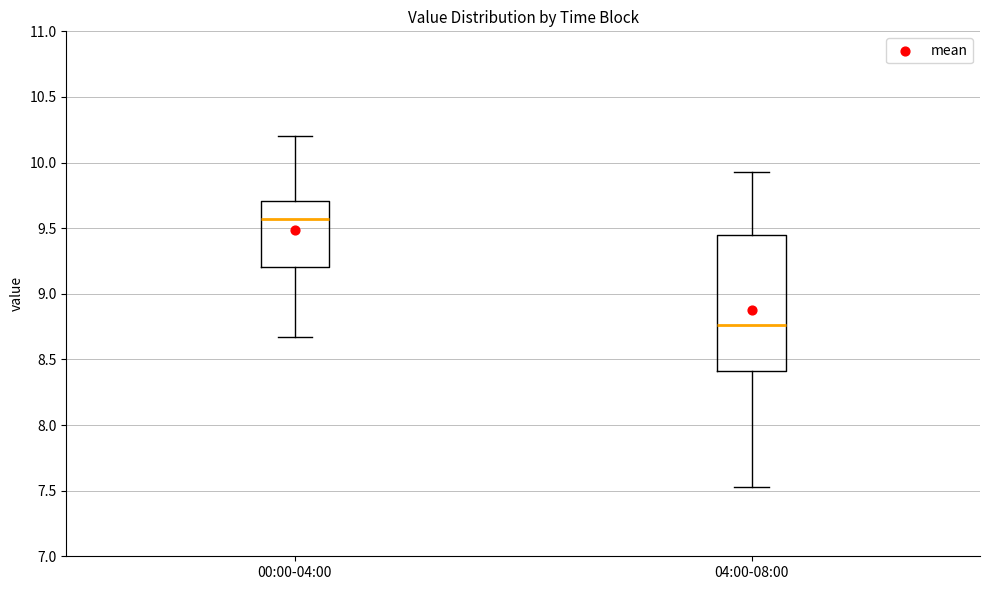

Which box is the tallest, from its lower edge to its upper edge?

04:00-08:00